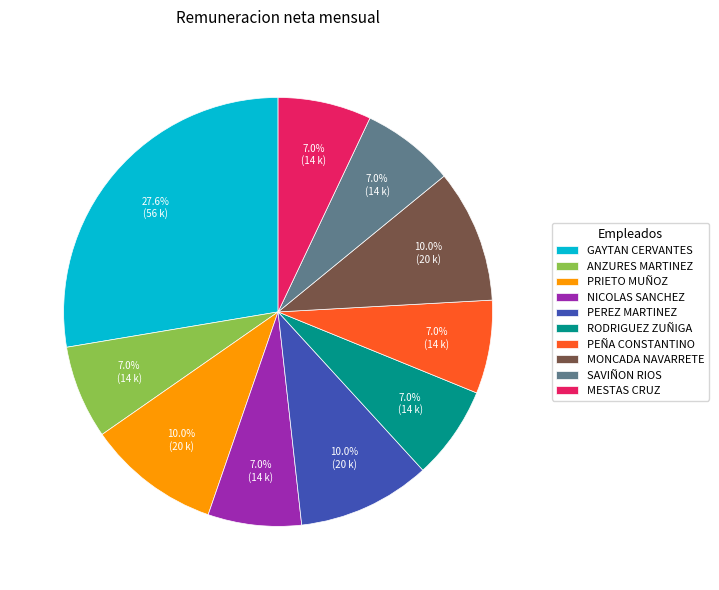

To the nearest percent, what is the difference between the PEÑA CONSTANTINO and PEREZ MARTINEZ slice percentages?

3%